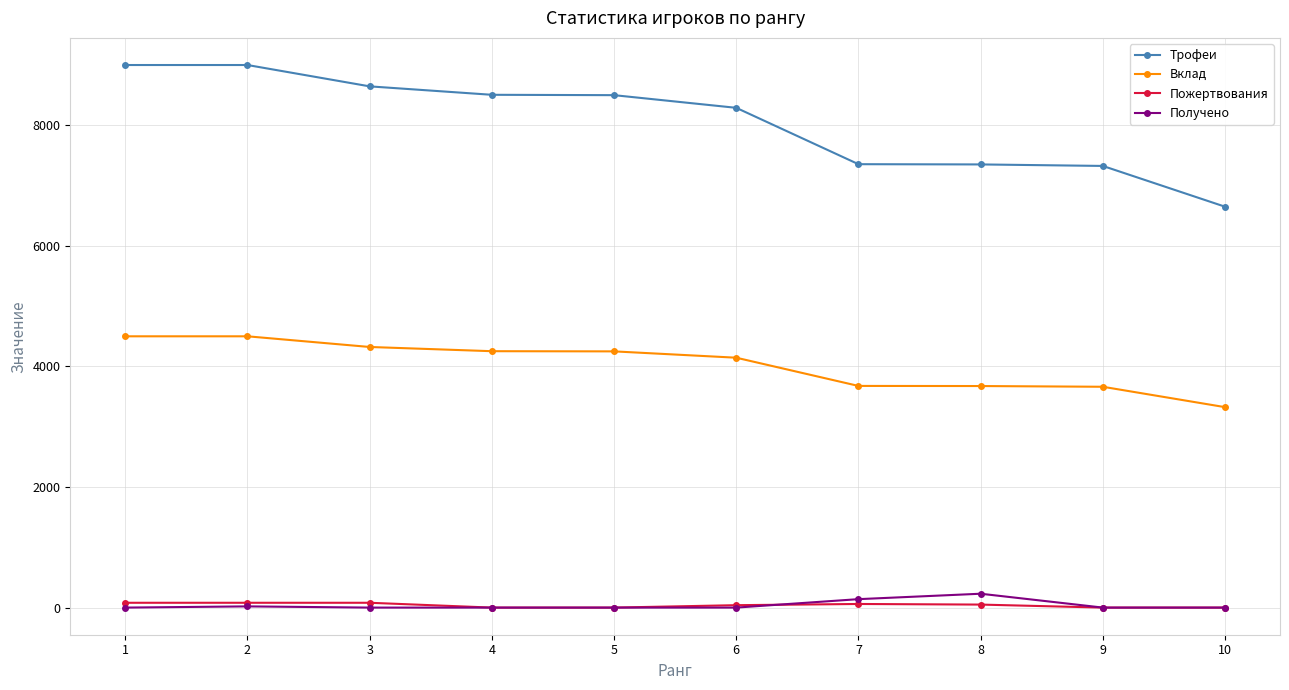

What are all the series names shown in the legend?

Трофеи, Вклад, Пожертвования, Получено